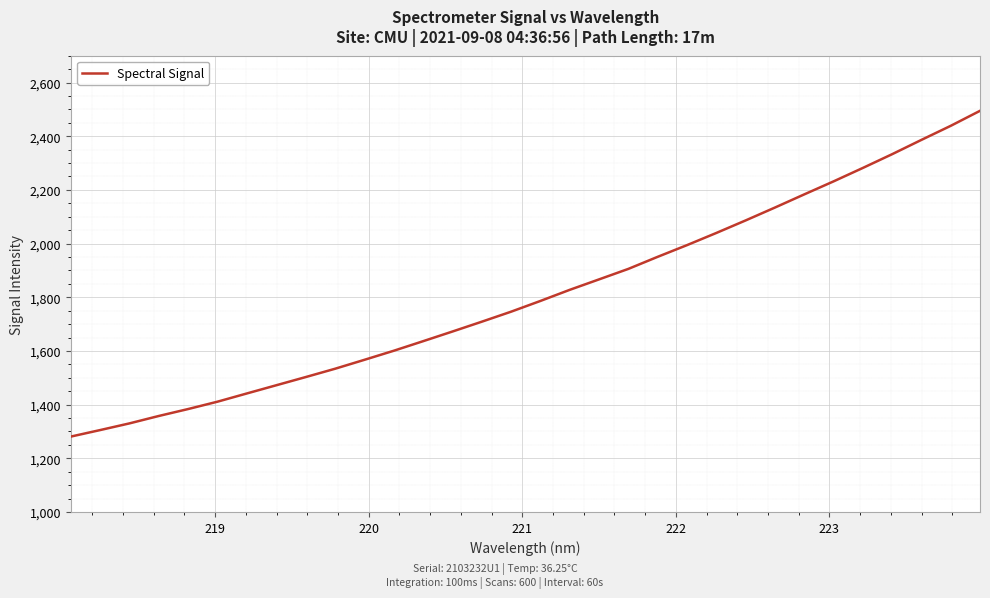

What is the smallest value displayed?

1280.8